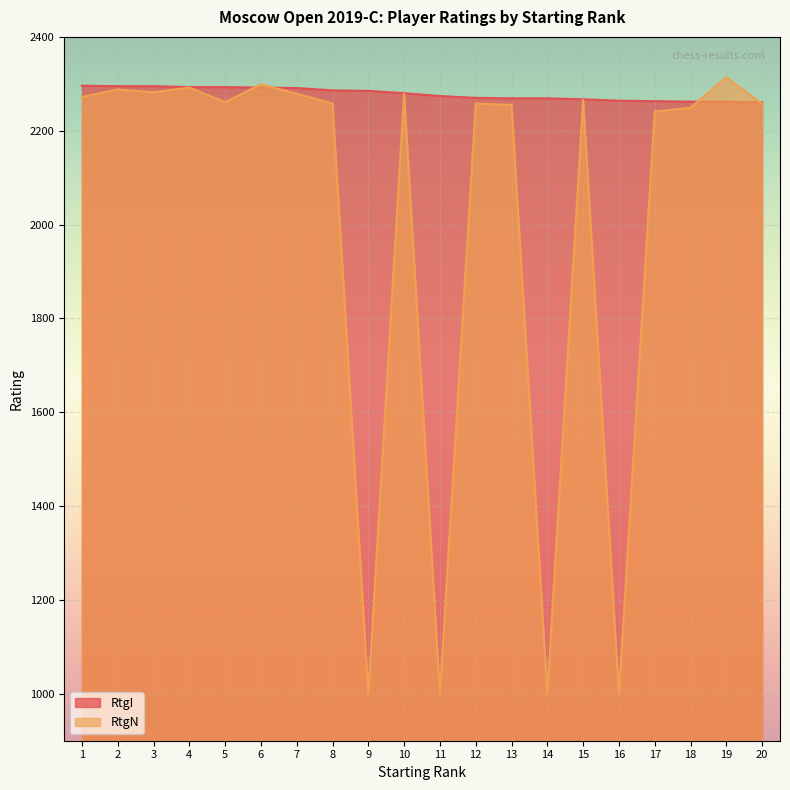

The RtgN series shows 2272 at 1. True or false?

True